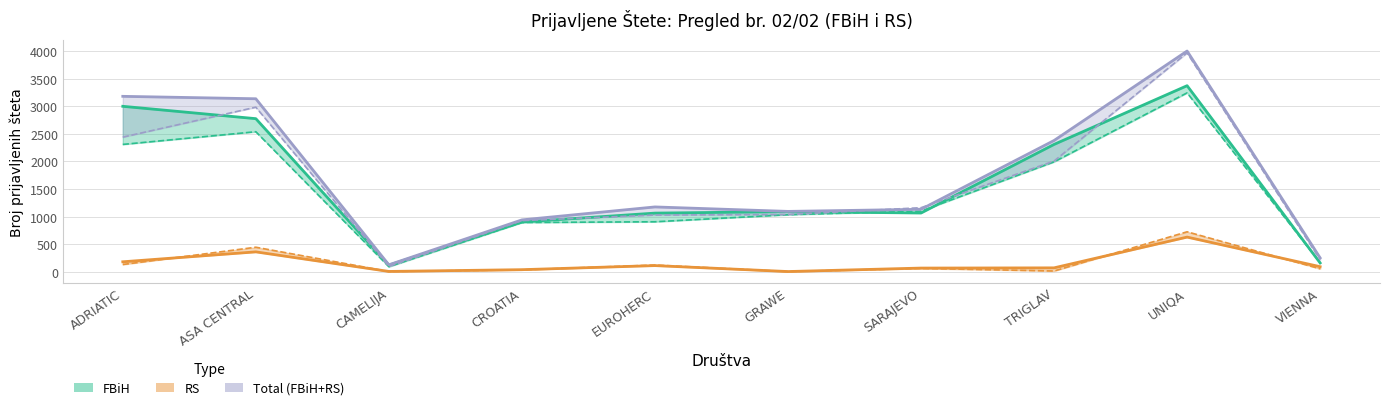

At CAMELIJA, list the series in order from largest to smallest.

Total 2025, FBiH 2025, Total 2024, FBiH 2024, RS 2025, RS 2024